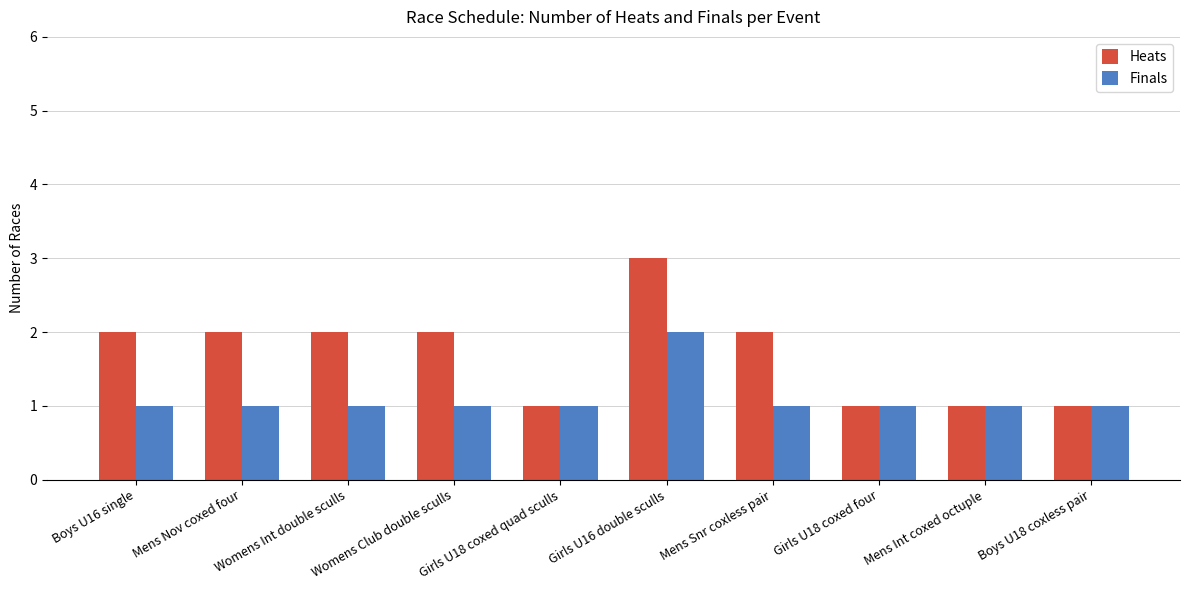

Is the value of Finals at Mens Snr coxless pair greater than the value of Heats at Girls U16 double sculls?

No